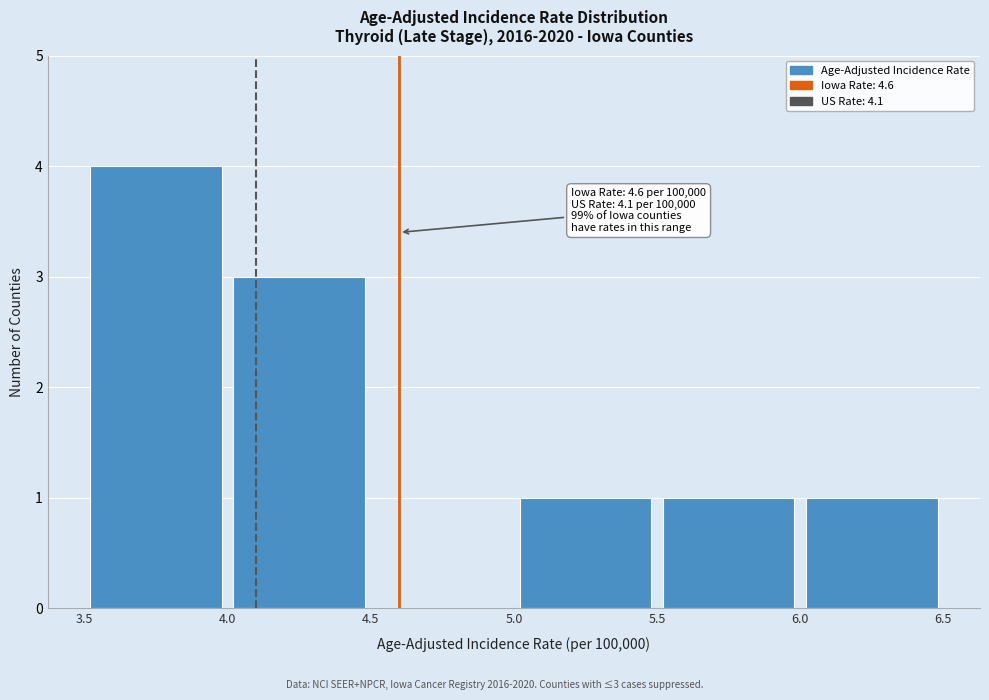

Over which range of the x-axis is the bar tallest?

3.5 to 4.0